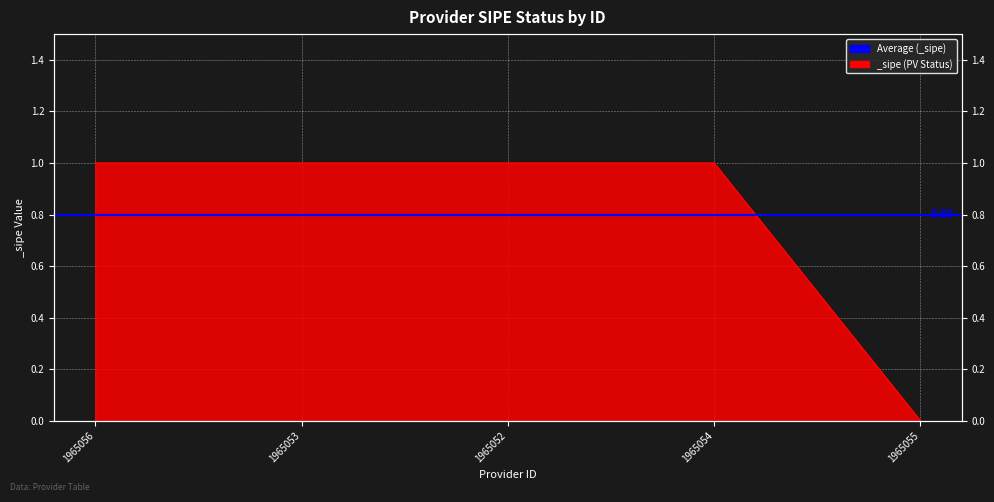

How many lines are shown in the chart?

1